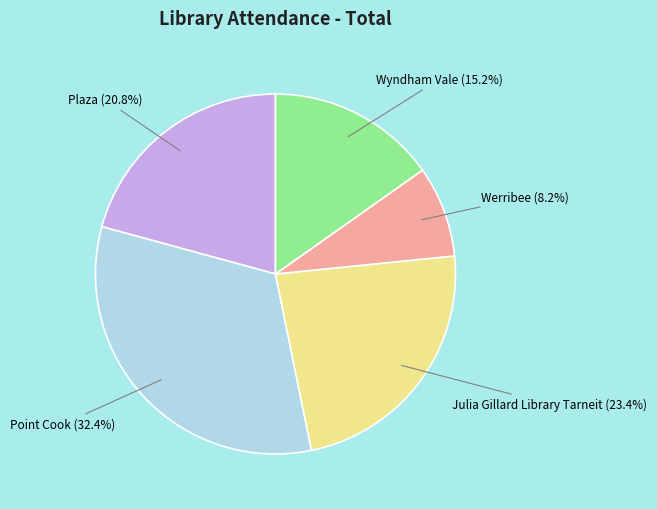

Which slice is the largest?

Point Cook